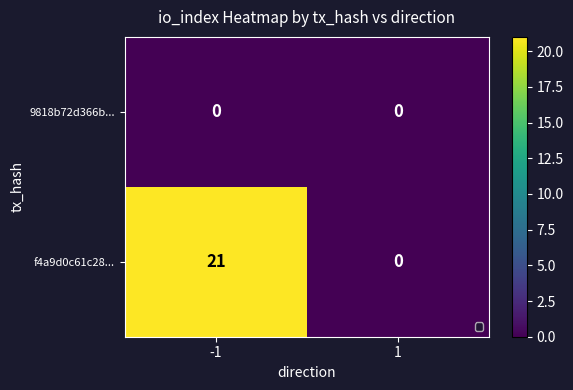

Reading left to right, extract all data points from this chart.

9818b72d366b...: 0	0
f4a9d0c61c28...: 21	0